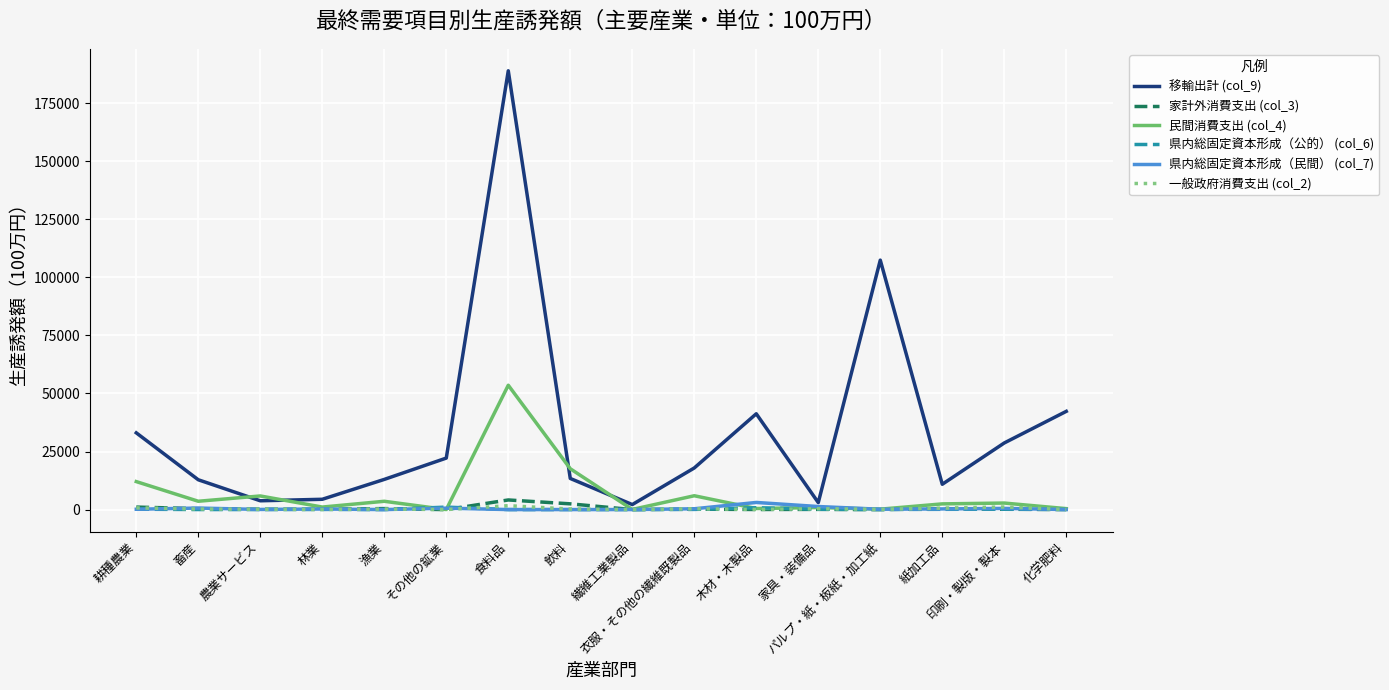

Count the number of categories in the chart.

16